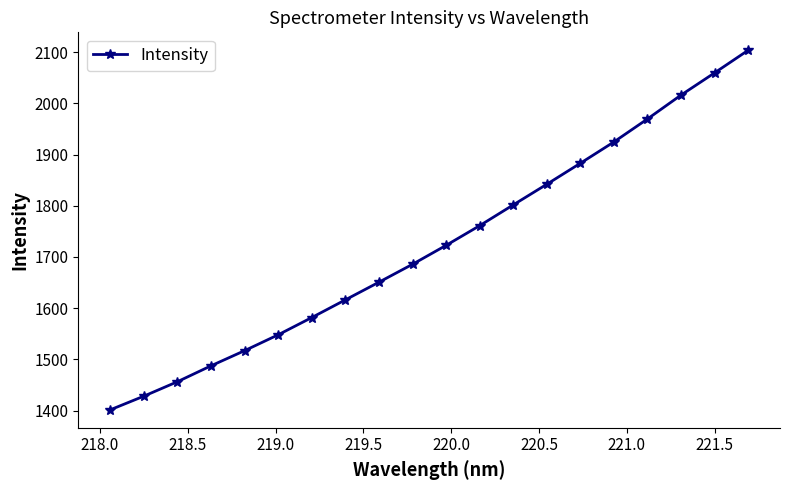

True or false: the data has more than 1 interior local peaks.

False